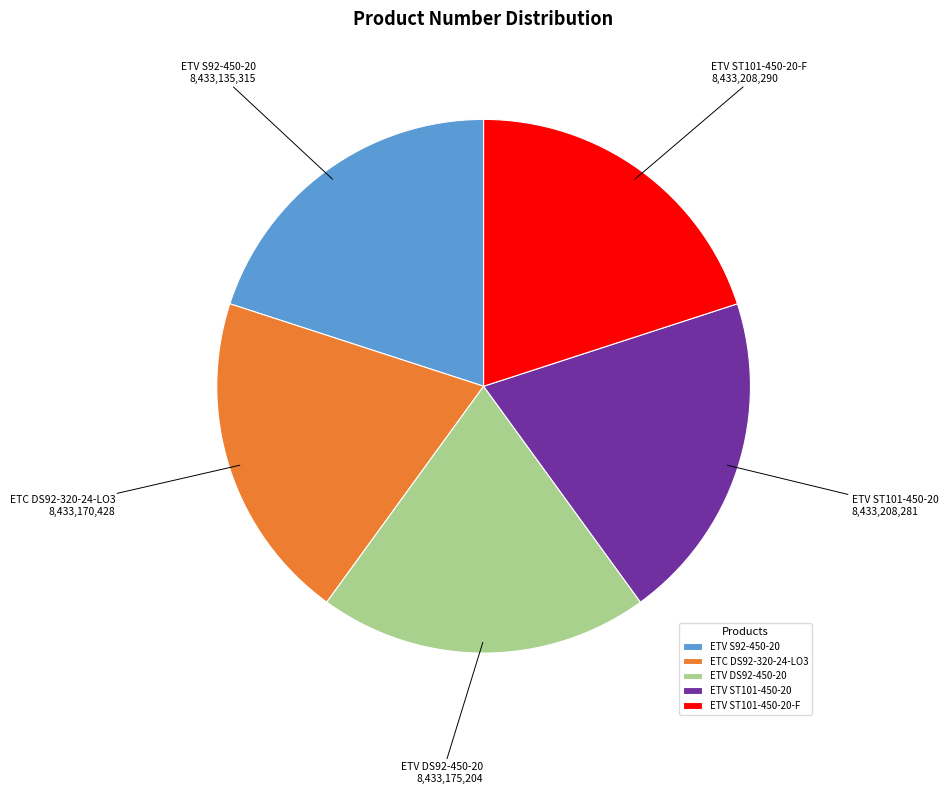

Count the number of slices in the pie.

5